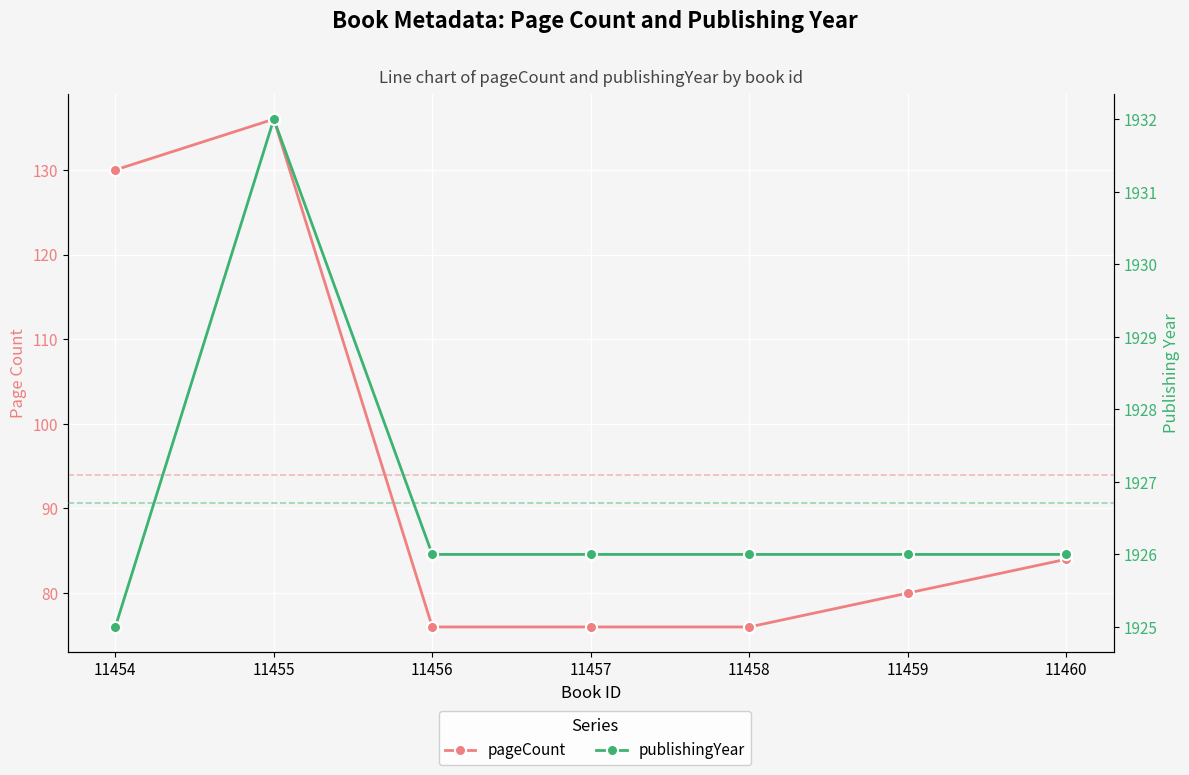

Reading right to left, list all the values displayed in this chart.

pageCount: 11460=84	11459=80	11458=76	11457=76	11456=76	11455=136	11454=130
publishingYear: 11460=1926	11459=1926	11458=1926	11457=1926	11456=1926	11455=1932	11454=1925